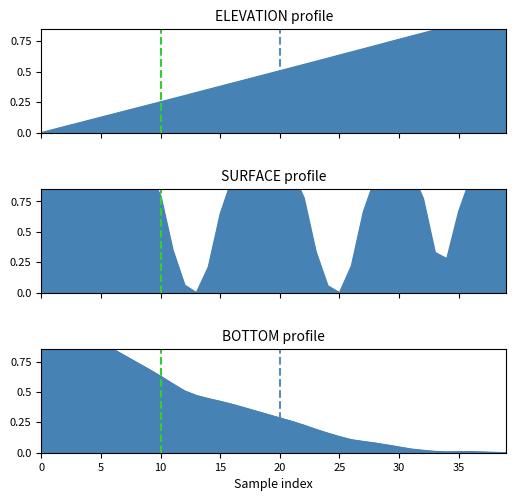

Reading left to right, list all the values displayed in this chart.

ELEVATION: 0.0	0.0	0.1	0.1	0.1	0.1	0.2	0.2	0.2	0.2	0.3	0.3	0.3	0.3	0.4	0.4	0.4	0.4	0.5	0.5	0.5	0.5	0.6	0.6	0.6	0.6	0.7	0.7	0.7	0.7	0.8	0.8	0.8	0.8	0.9	0.9	0.9	0.9	1.0	1.0
SURFACE: 1.0	1.0	1.0	1.0	1.0	1.0	1.0	1.0	1.0	1.0	0.8	0.4	0.1	0.0	0.2	0.6	0.9	1.0	1.0	1.0	1.0	1.0	0.8	0.3	0.1	0.0	0.2	0.7	0.9	1.0	1.0	1.0	0.8	0.3	0.3	0.7	0.9	1.0	1.0	1.0
BOTTOM: 1.0	1.0	1.0	1.0	1.0	0.9	0.9	0.8	0.7	0.7	0.6	0.6	0.5	0.5	0.4	0.4	0.4	0.4	0.3	0.3	0.3	0.3	0.2	0.2	0.2	0.1	0.1	0.1	0.1	0.1	0.0	0.0	0.0	0.0	0.0	0.0	0.0	0.0	0.0	0.0